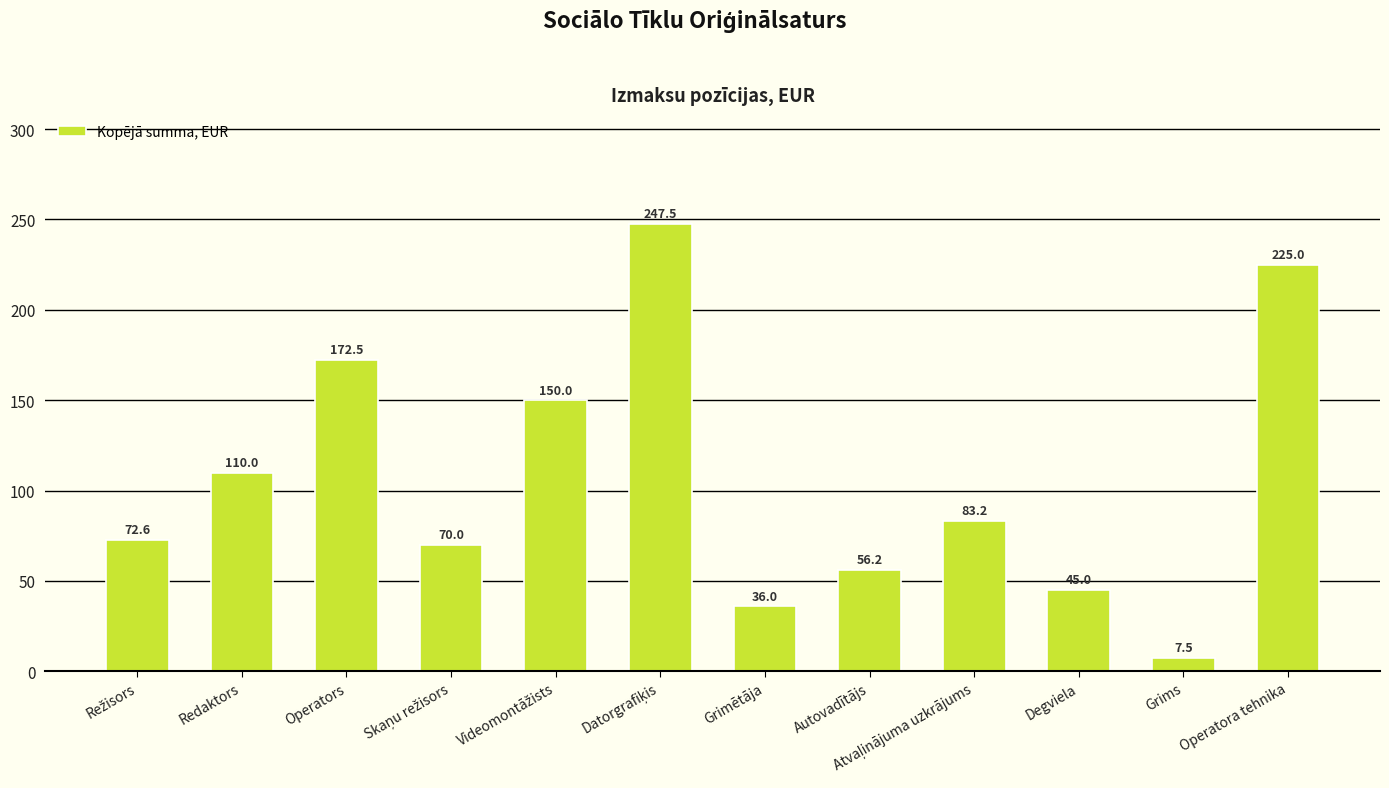

Is it true that the value at Grimētāja is 36.0?

True